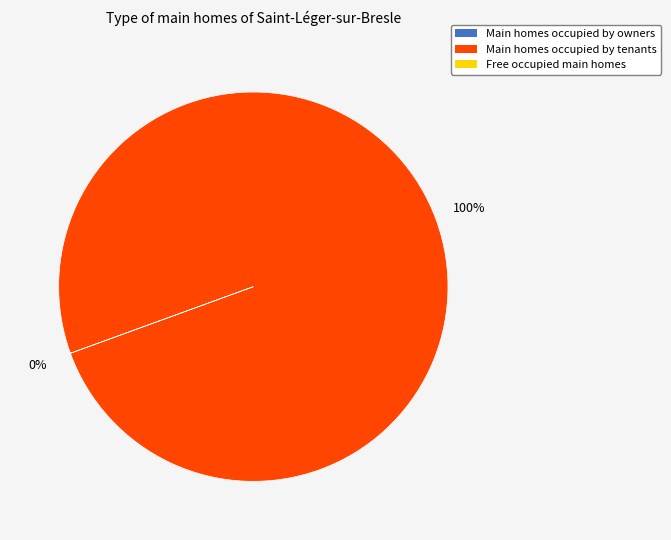

Does any single category account for the majority?

Yes